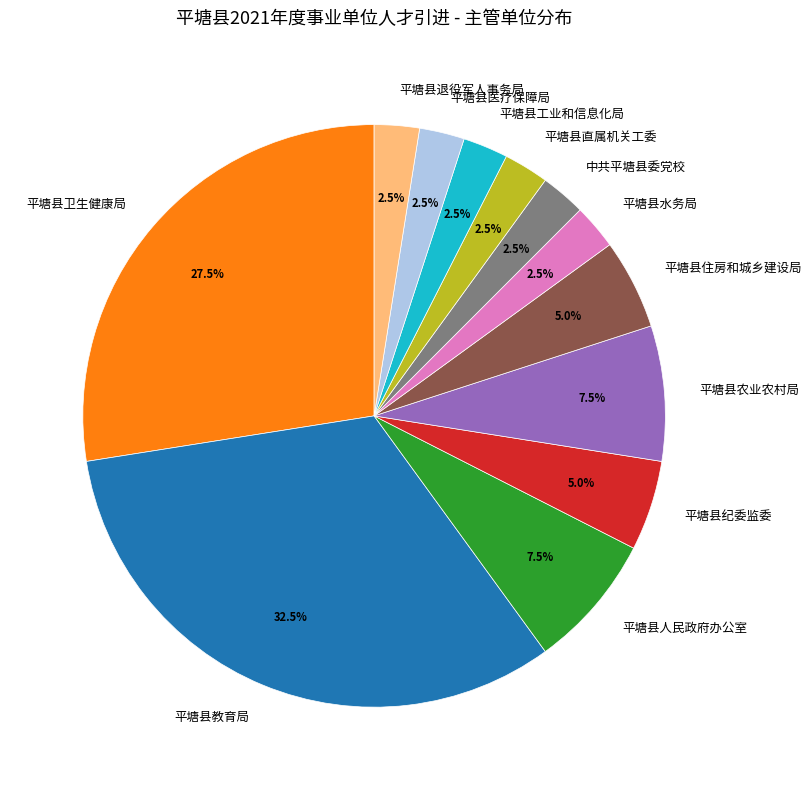

Is there any slice that represents more than half of the pie?

No